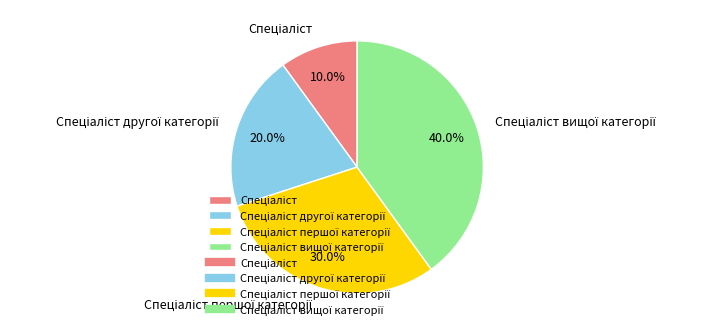

Does any single category account for the majority?

No